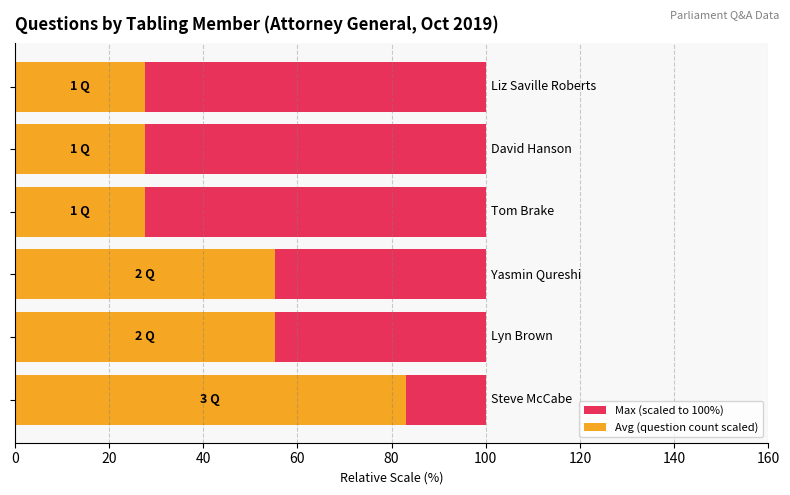

What are all the series names shown in the legend?

Max (scaled to 100%), Avg (question count scaled)